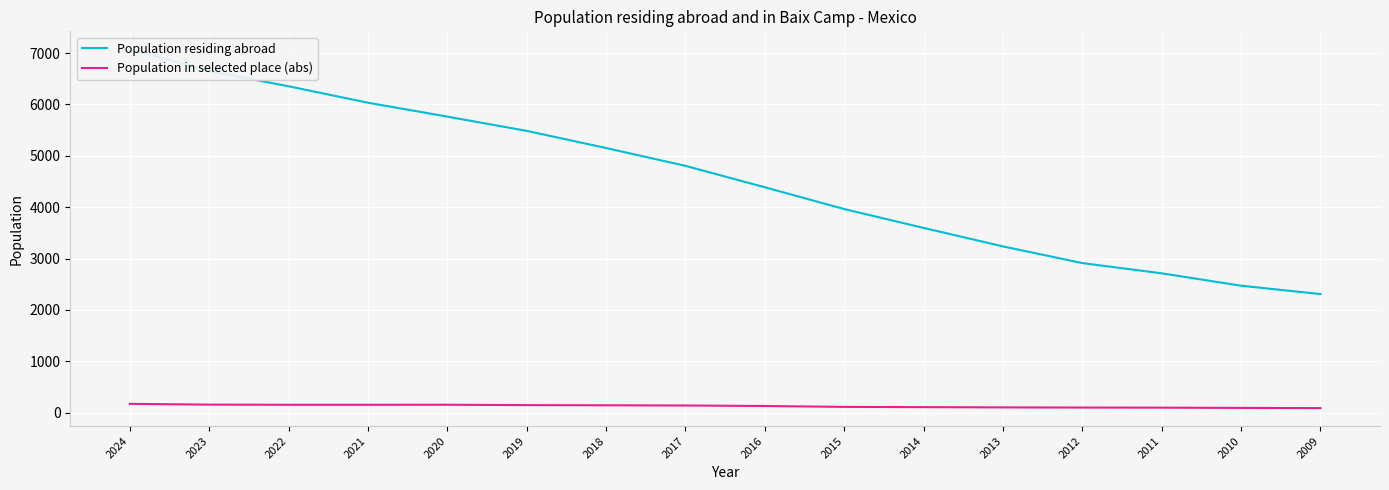

Is it true that Population in selected place (abs) equals 129 at 2016?

True